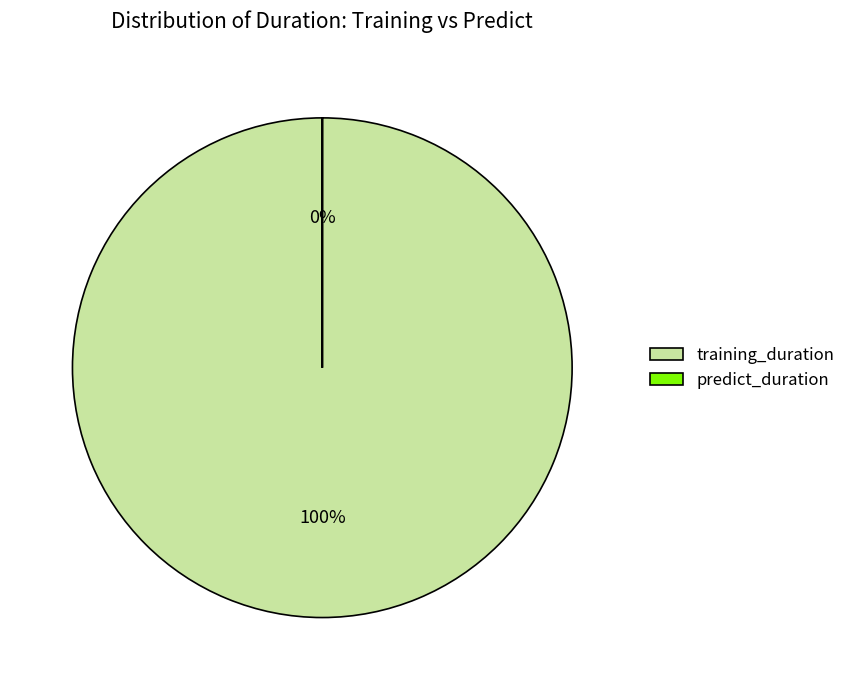

Which category accounts for the majority?

training_duration